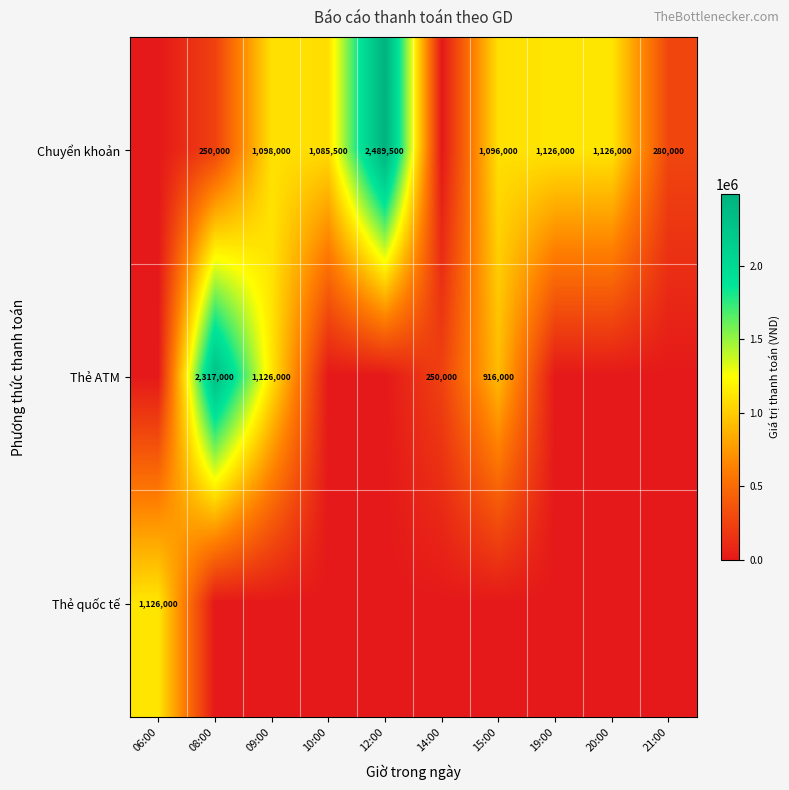

Is the value of Chuyển khoản at 19:00 greater than the value of Thẻ ATM at 08:00?

No